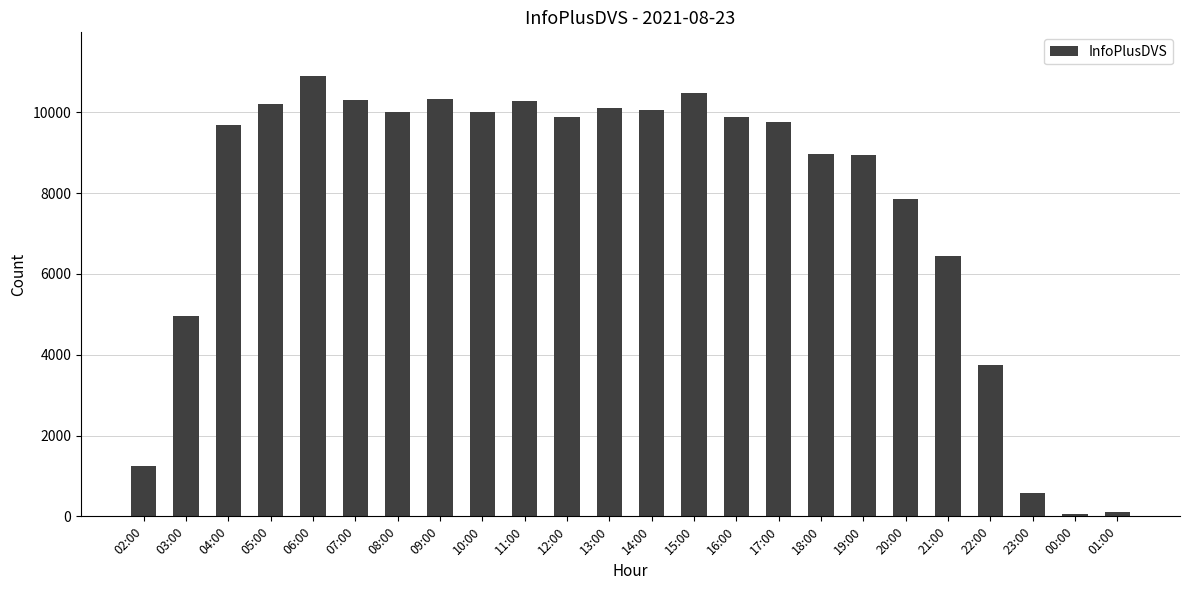

Where does the data first go above 9879?

05:00